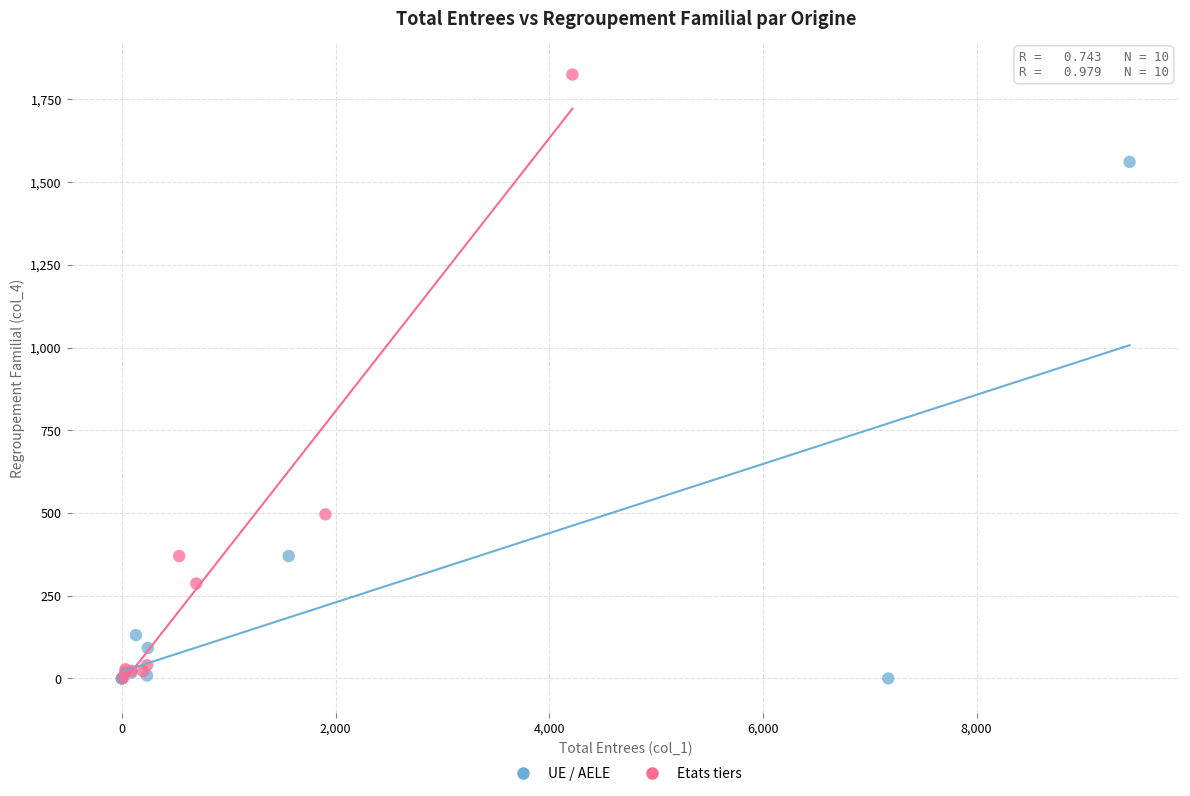

Which series reaches the maximum Y coordinate?

Etats tiers